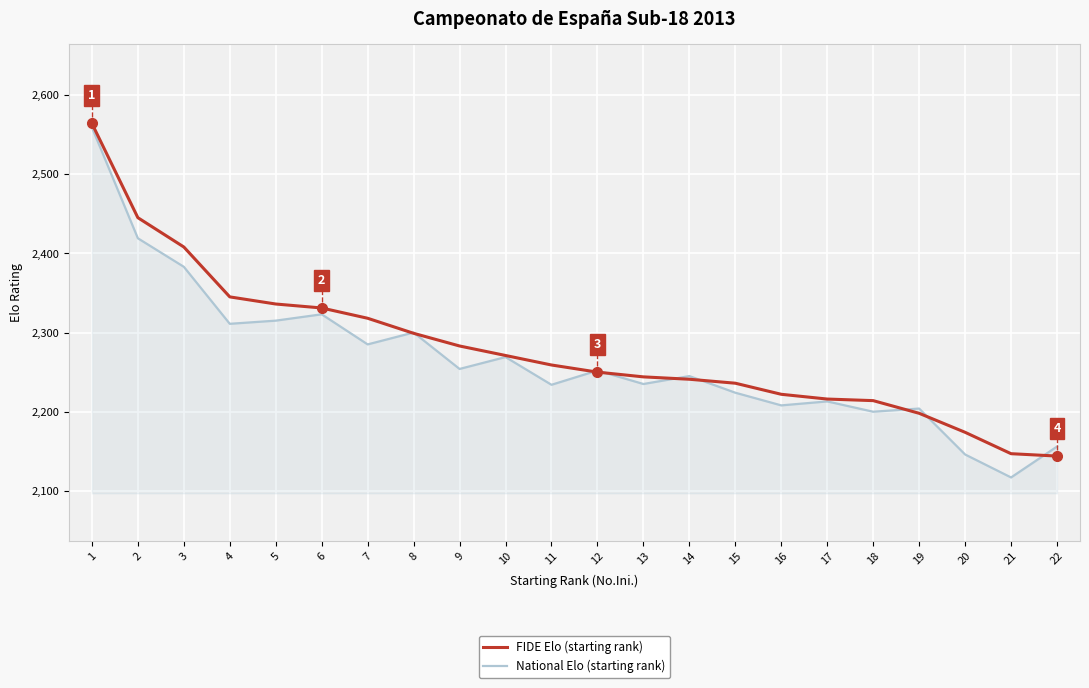

What is the difference between the highest and lowest values at 11?

25